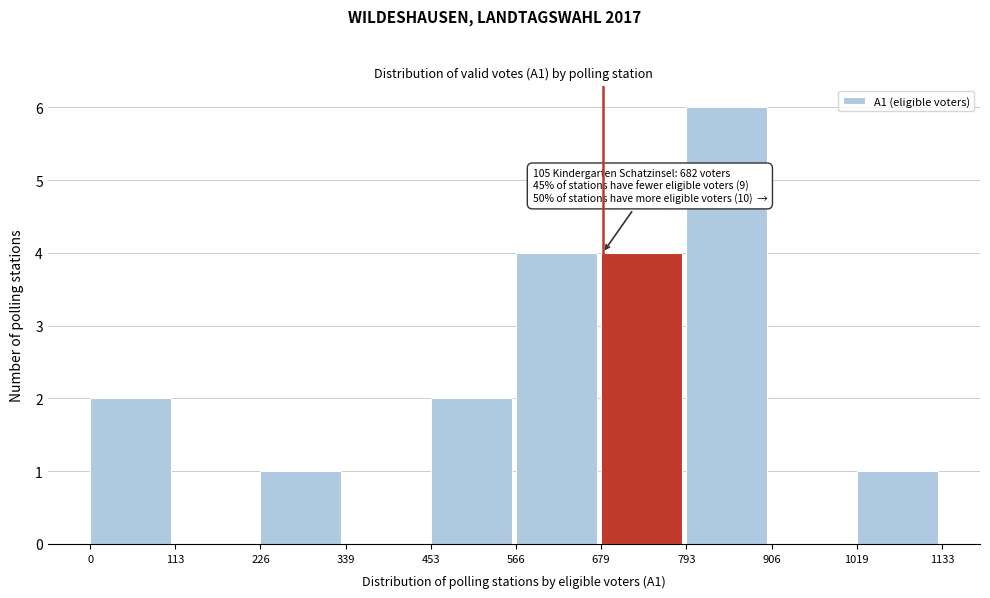

Over which range of the x-axis is the bar tallest?

793 to 906